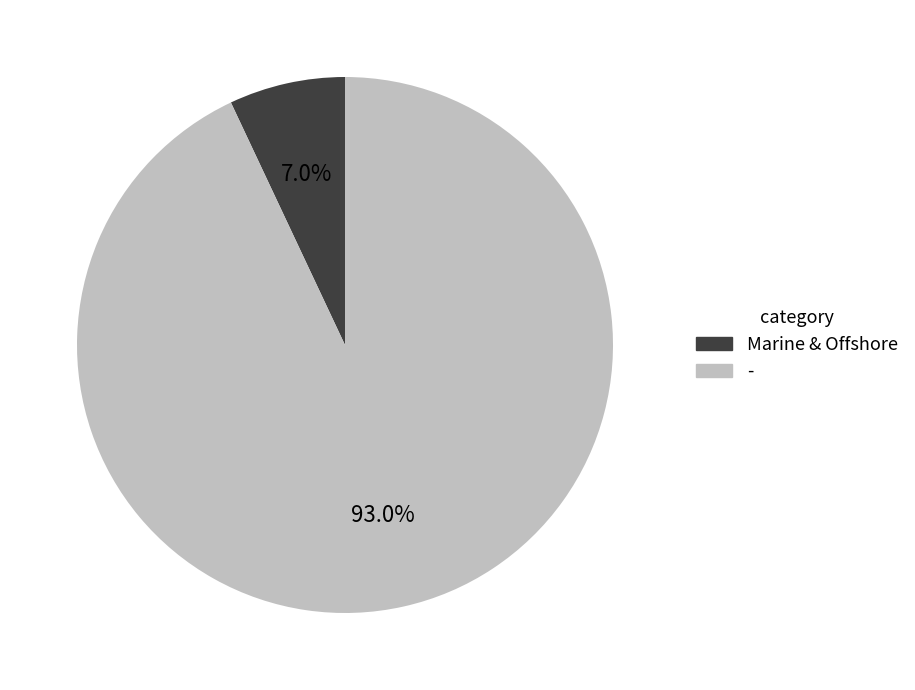

To the nearest percent, what portion does Marine & Offshore represent?

7%